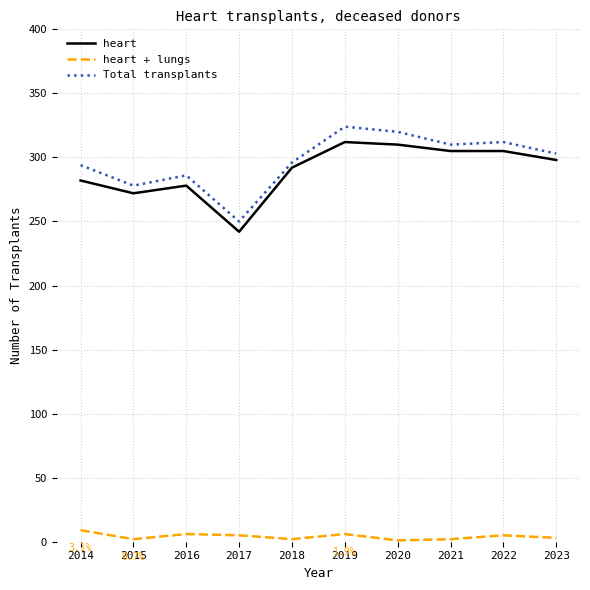

What is the difference between the maximum and second lowest values in the Total transplants series?

46